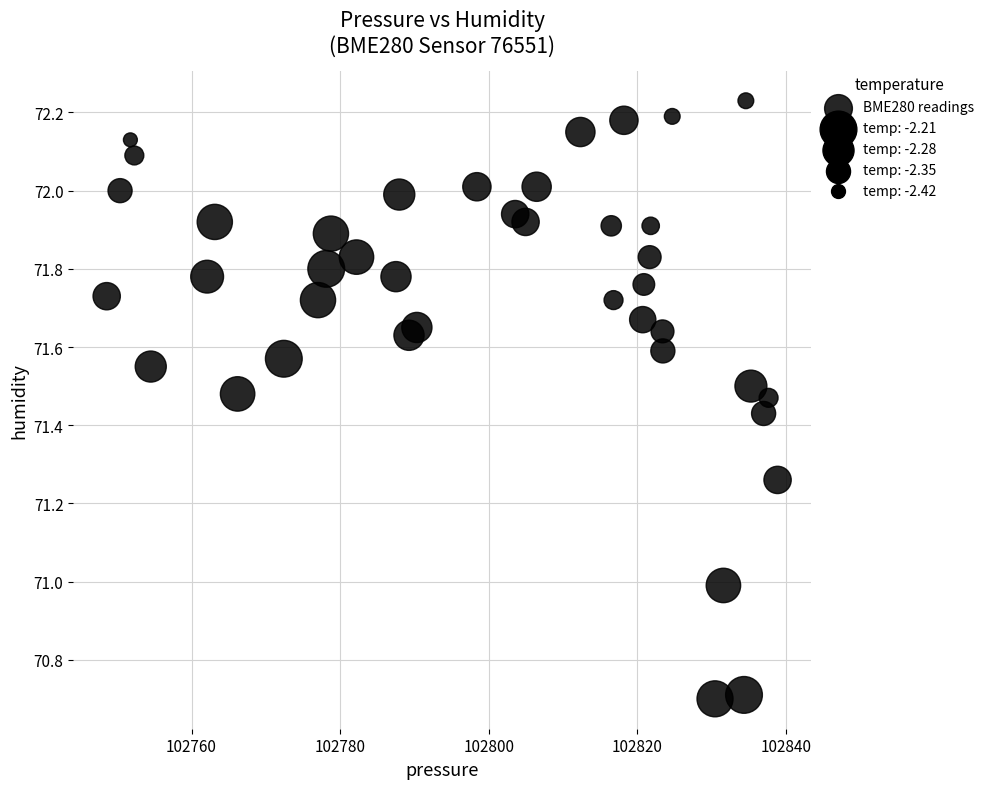

What is the range of X values (max minus min)?

90.3